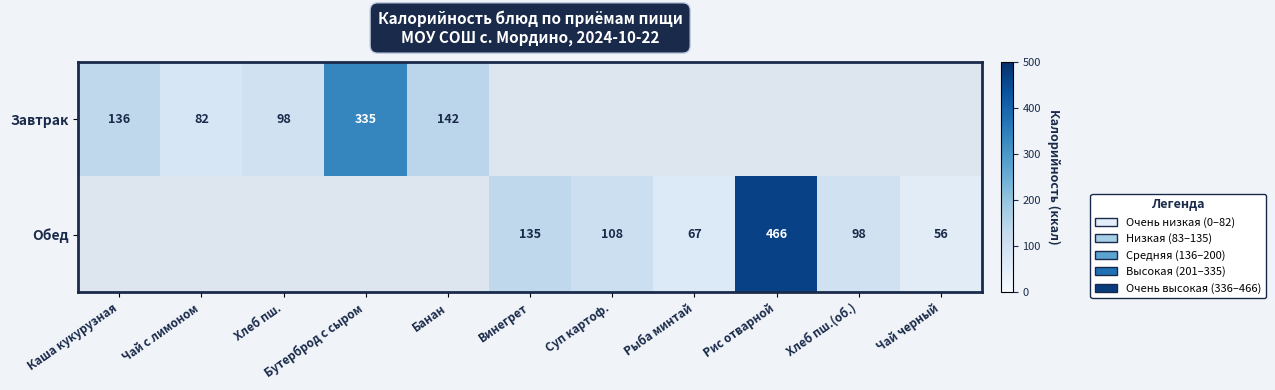

What is the difference between the highest and lowest values at Хлеб пш.?

98